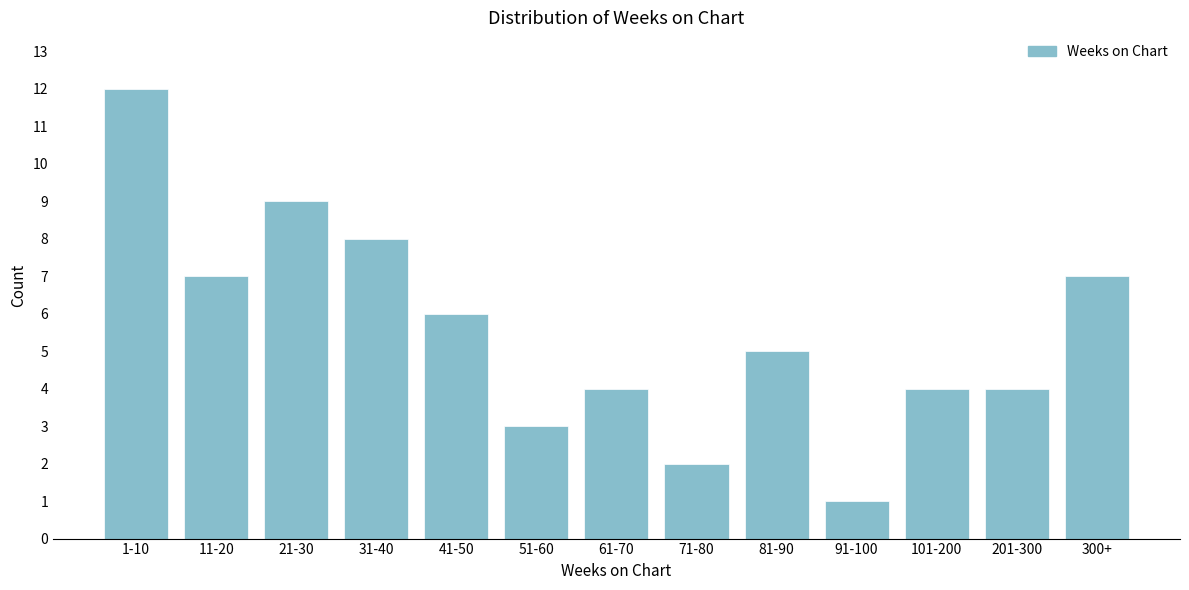

Reading left to right, what are all the values shown in this chart?

12	7	9	8	6	3	4	2	5	1	4	4	7